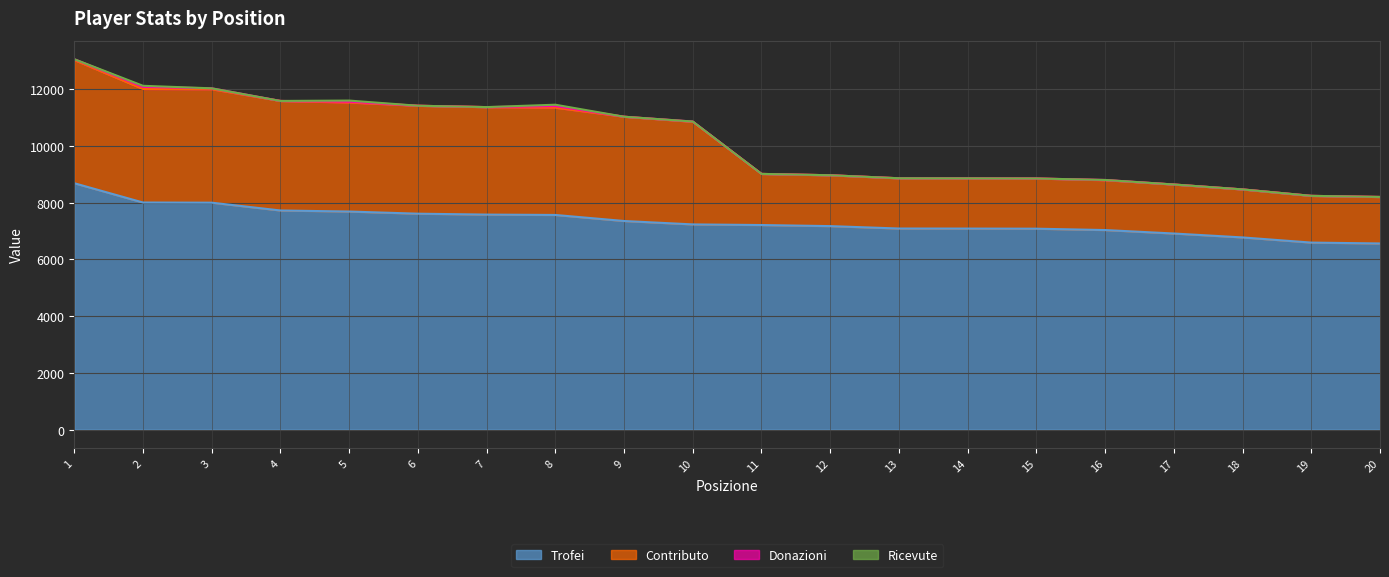

Does the chart display data point markers on the line(s)?

No